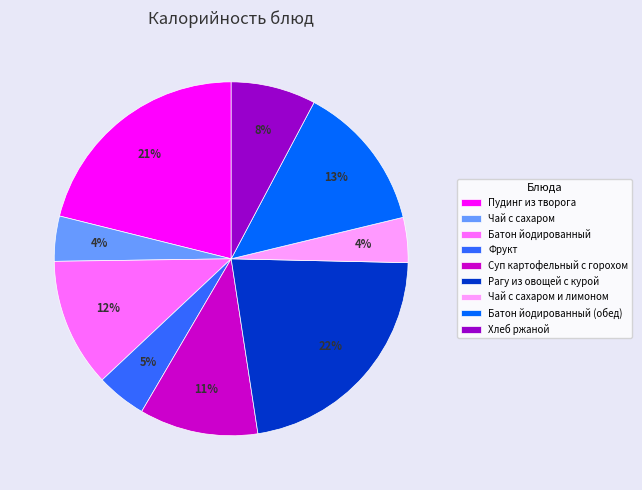

To the nearest percent, what percentage of the pie is Хлеб ржаной?

8%